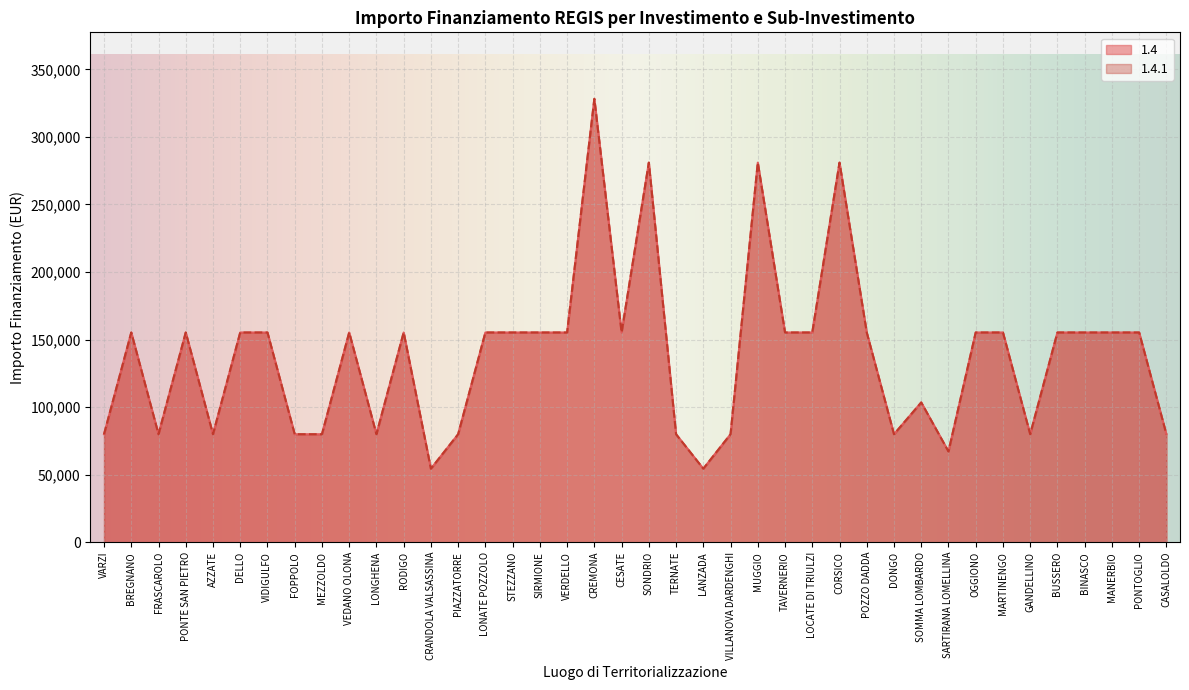

The 1.4.1 series shows 155234 at PONTE SAN PIETRO. True or false?

True